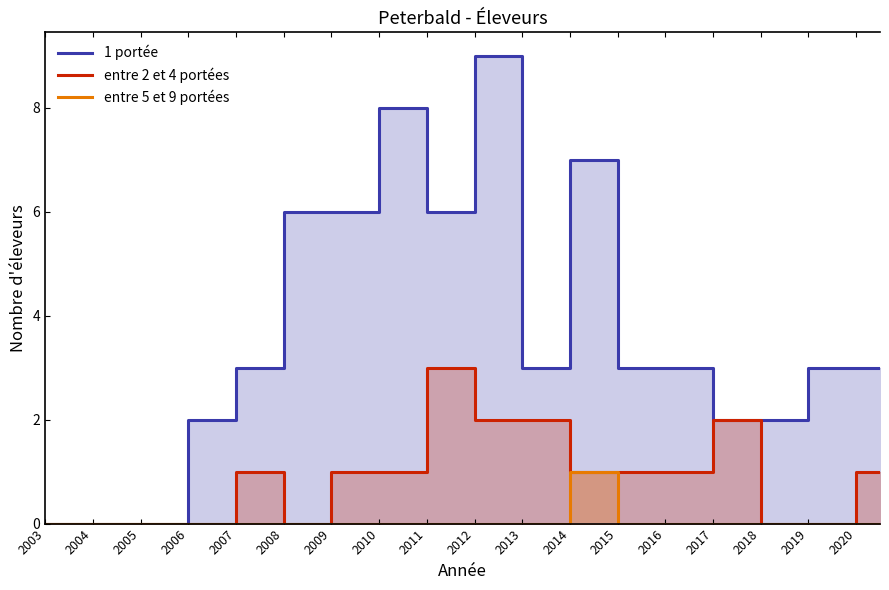

True or false: 1 portée and entre 2 et 4 portées cross at least once.

False